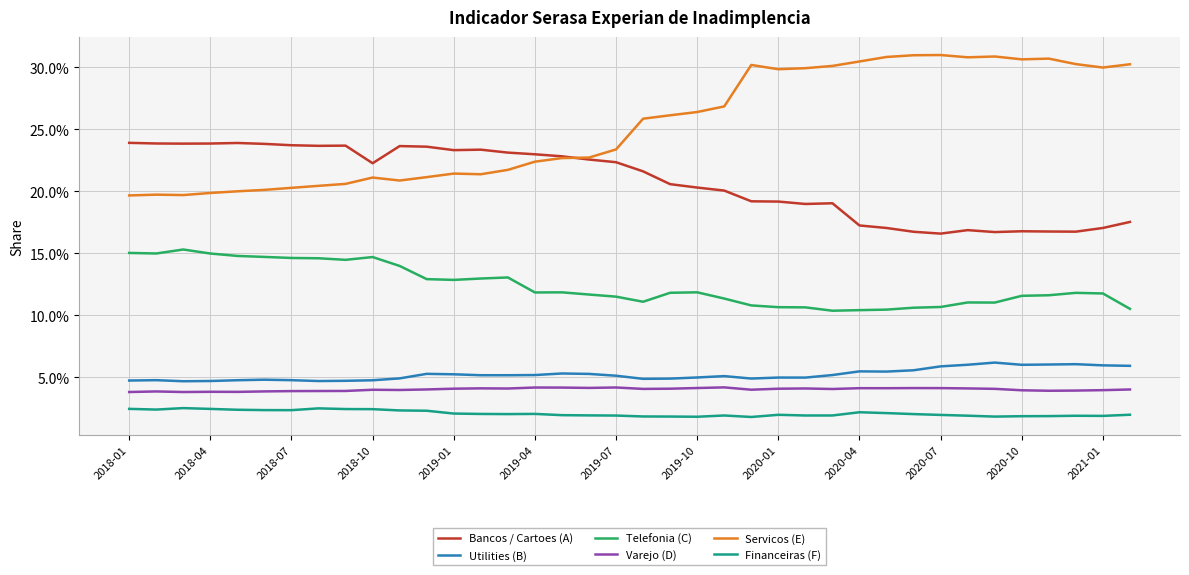

Does the chart have visible grid lines?

Yes